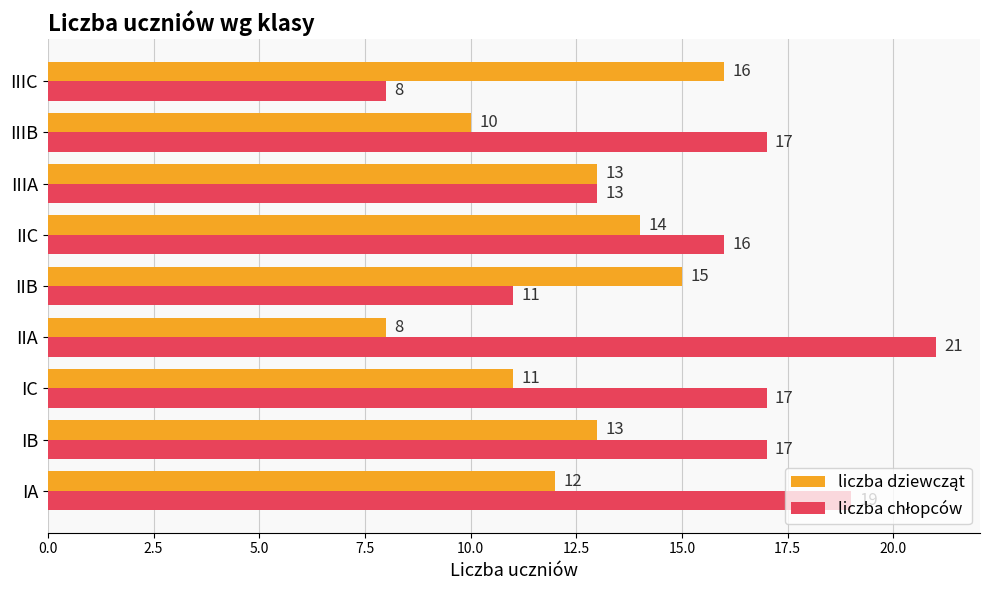

What is the smallest value displayed?

8